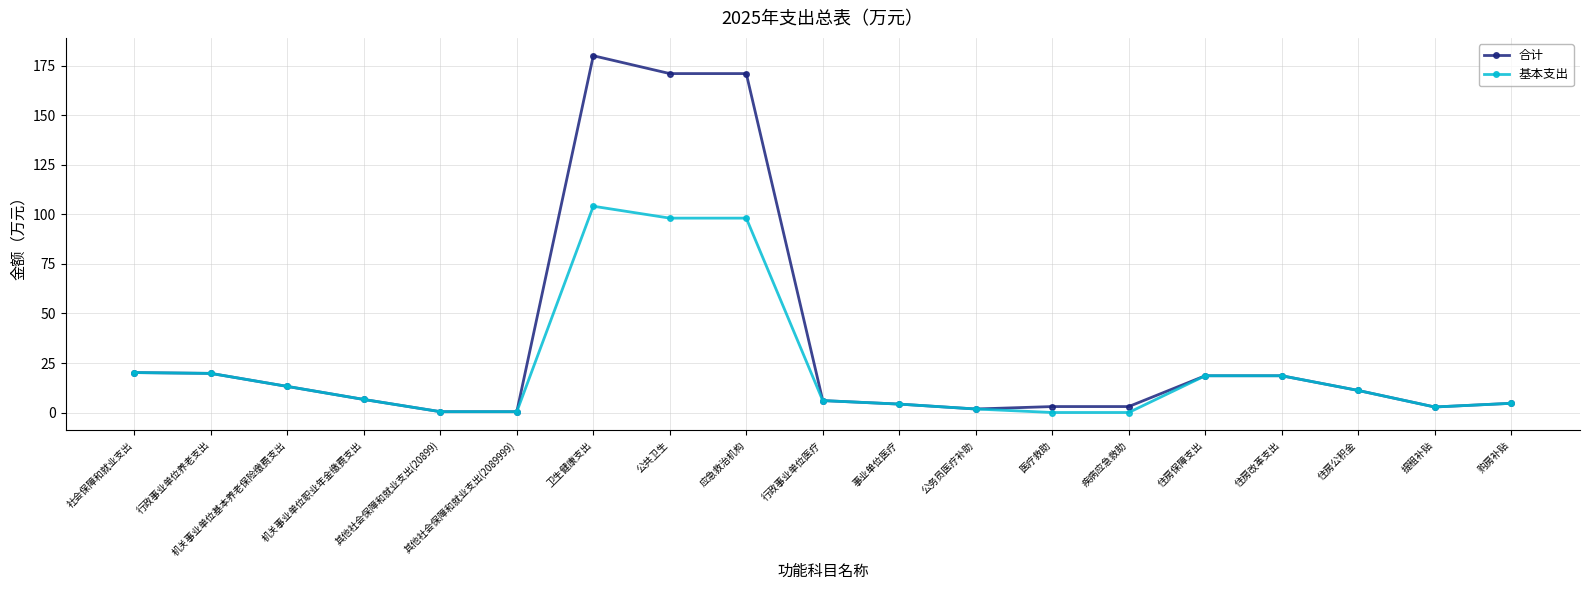

What is the total value across all series at 社会保障和就业支出?

40.3